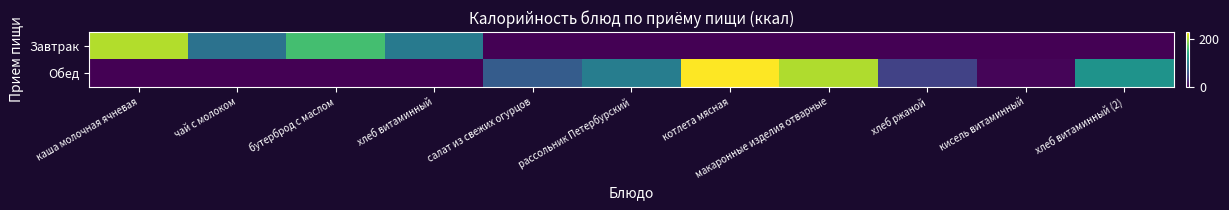

Which series changed the most between каша молочная ячневая and бутерброд с маслом?

Завтрак